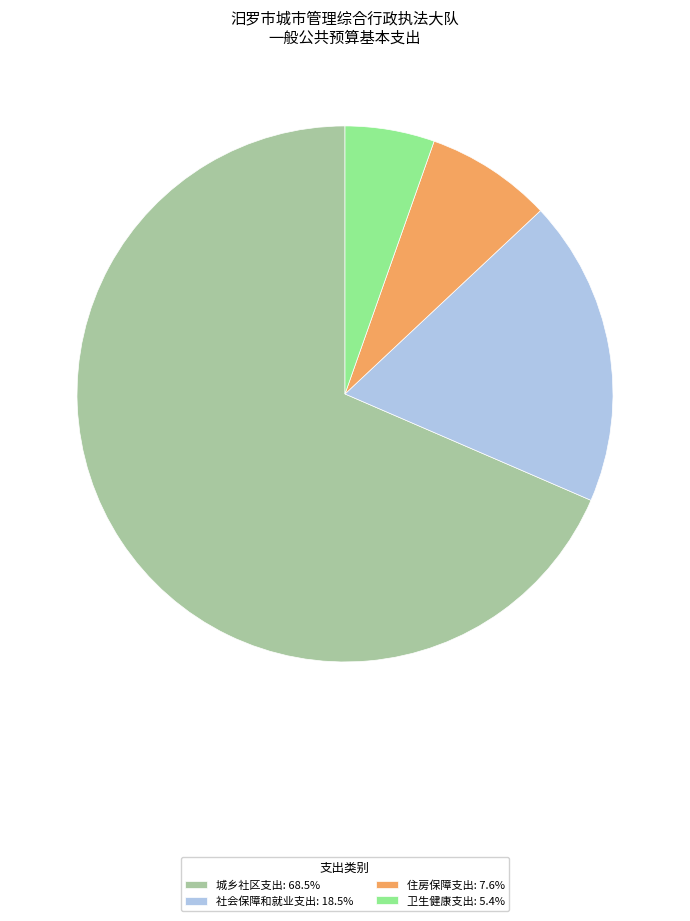

Combined, do 住房保障支出: 7.6% and 城乡社区支出: 68.5% account for over 50%?

Yes